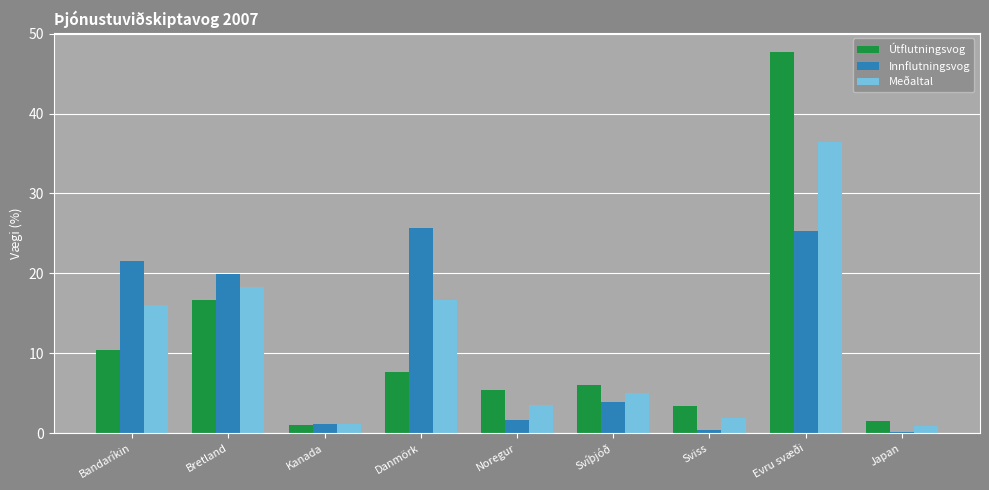

At how many categories does at least one series exceed 12?

4